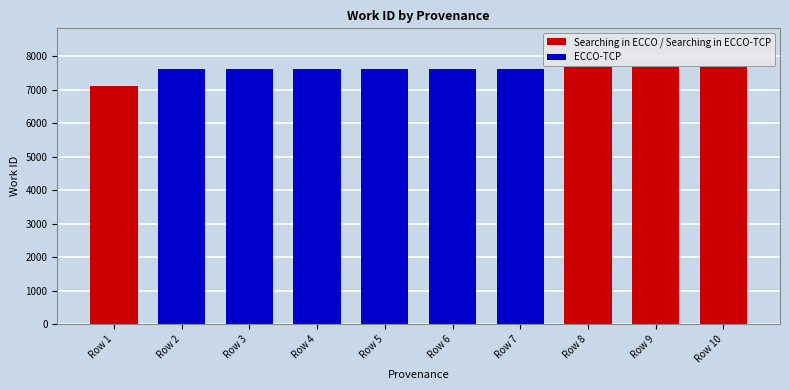

Reading left to right, extract all data points from this chart.

Searching in ECCO=7099	ECCO-TCP=7623	ECCO-TCP=7623	ECCO-TCP=7623	ECCO-TCP=7623	ECCO-TCP=7623	ECCO-TCP=7623	Searching in ECCO-TCP=7674	Searching in ECCO-TCP=7674	Searching in ECCO-TCP=7674